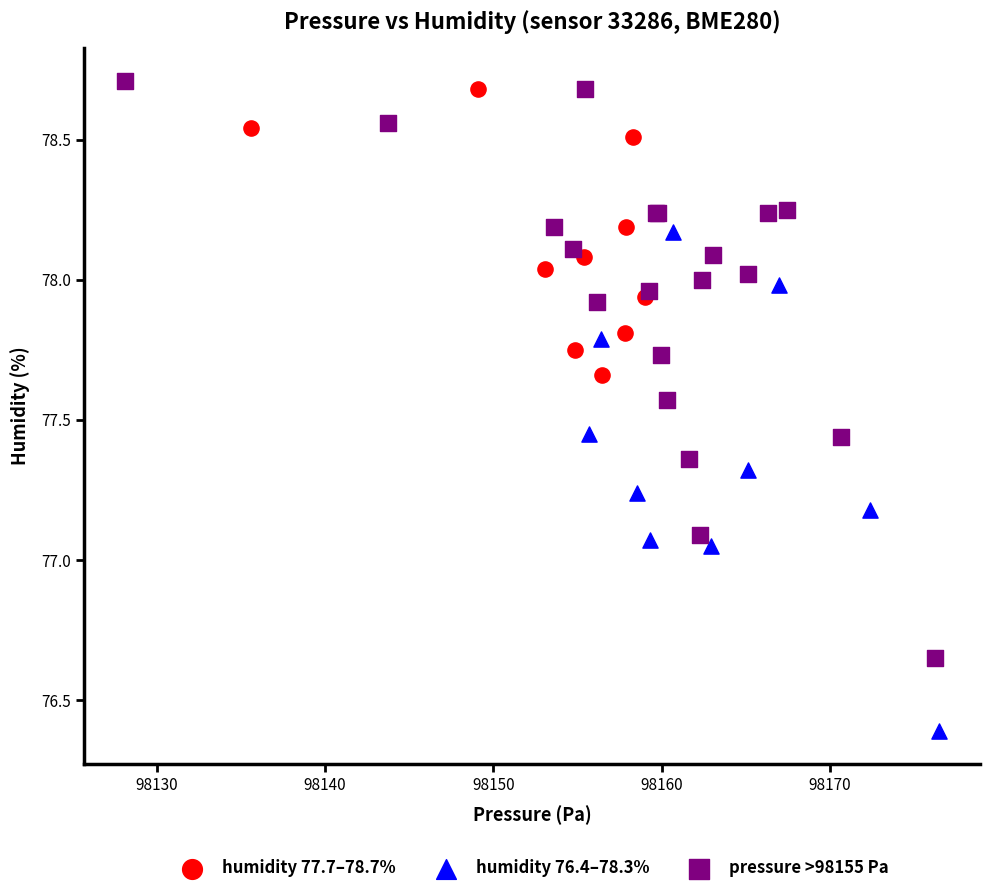

Which series reaches the minimum Y coordinate?

humidity 76.4–78.3%